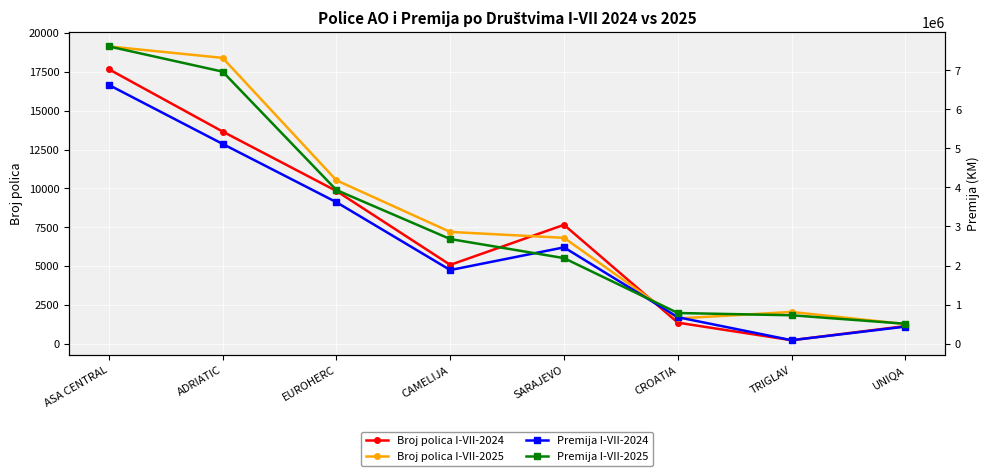

What is the total value across all series at UNIQA?

947733